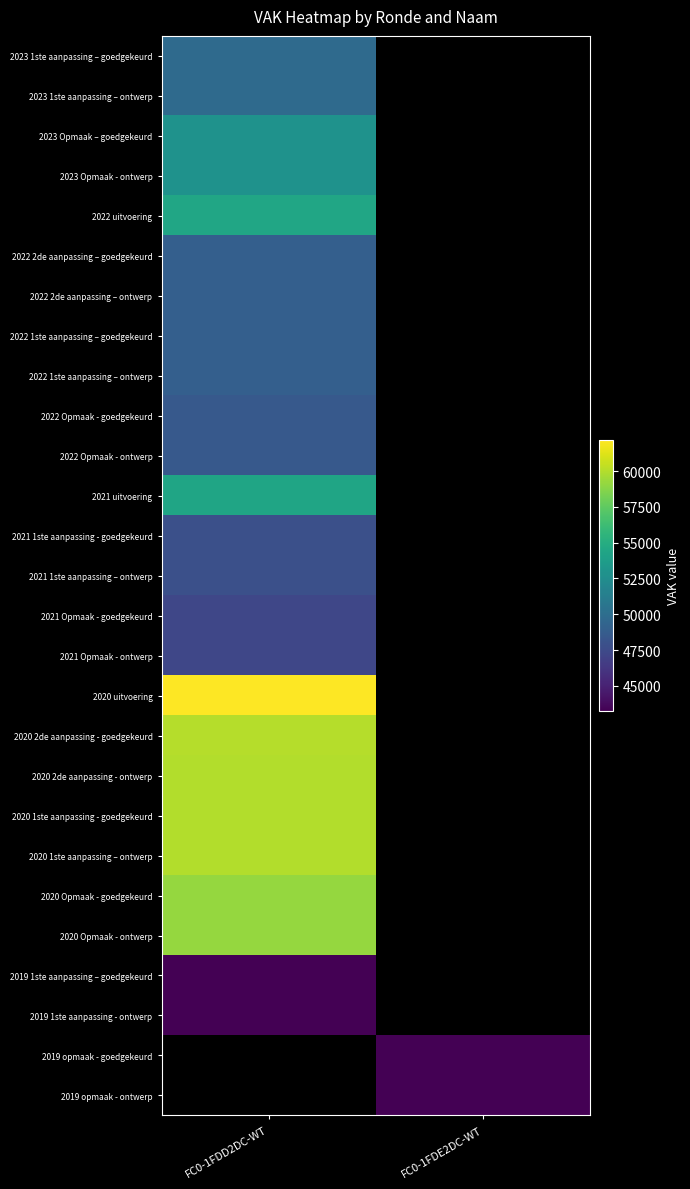

Between FC0-1FDE2DC-WT and FC0-1FDD2DC-WT, which is larger?

FC0-1FDD2DC-WT